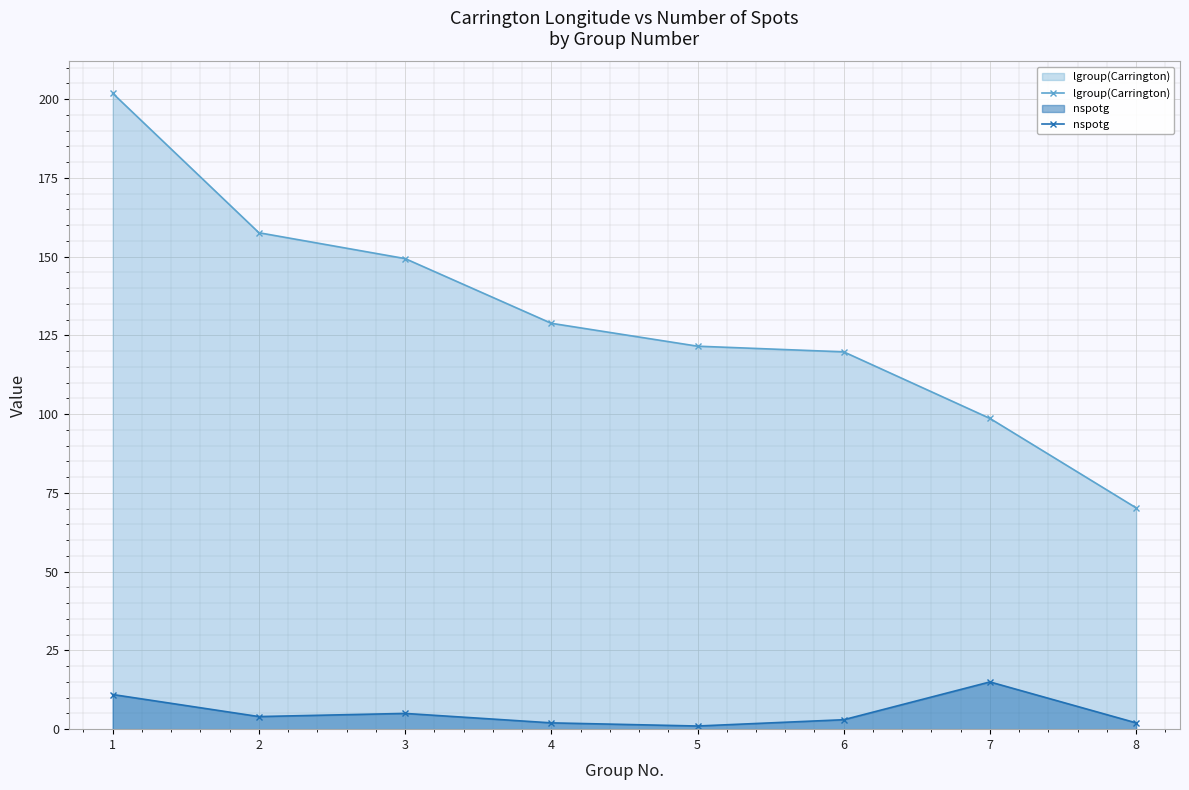

What is the average value of the lgroup(Carrington) series?

131.0